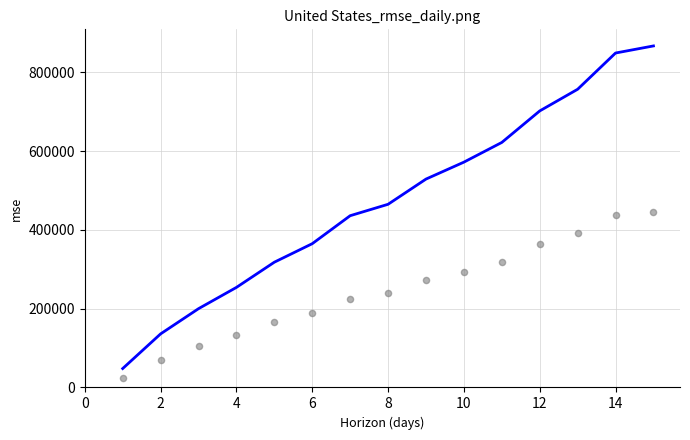

What is the total value across all series at 12?

660850